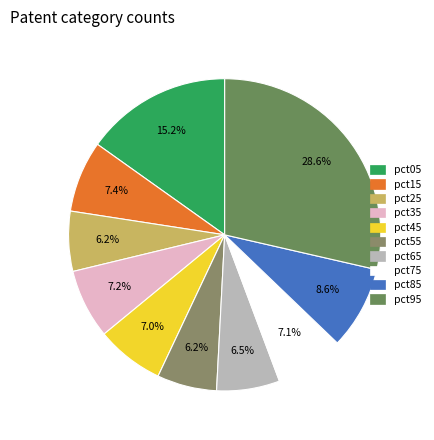

Is there a majority slice in this chart?

No